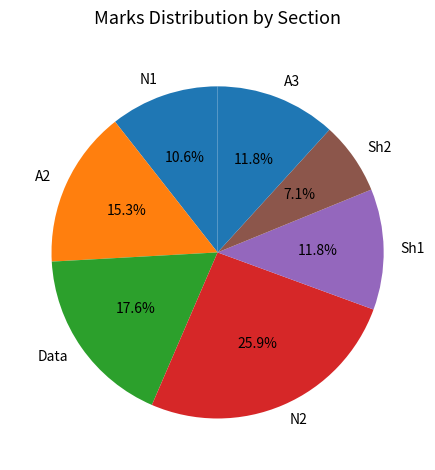

Approximately how many times larger is the value at N2 compared to A2?

1.7